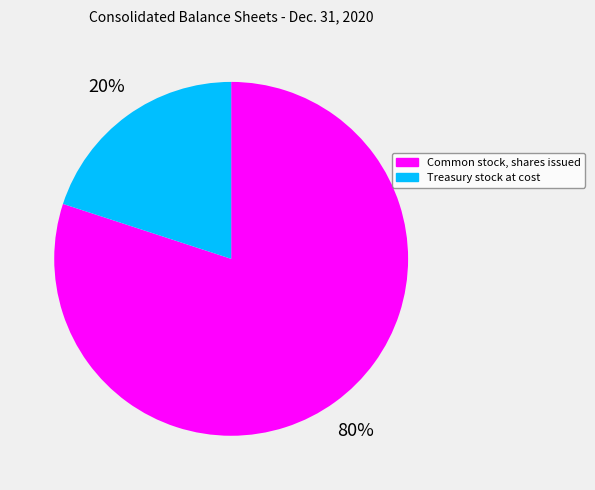

Which slice is the smallest?

Treasury stock at cost